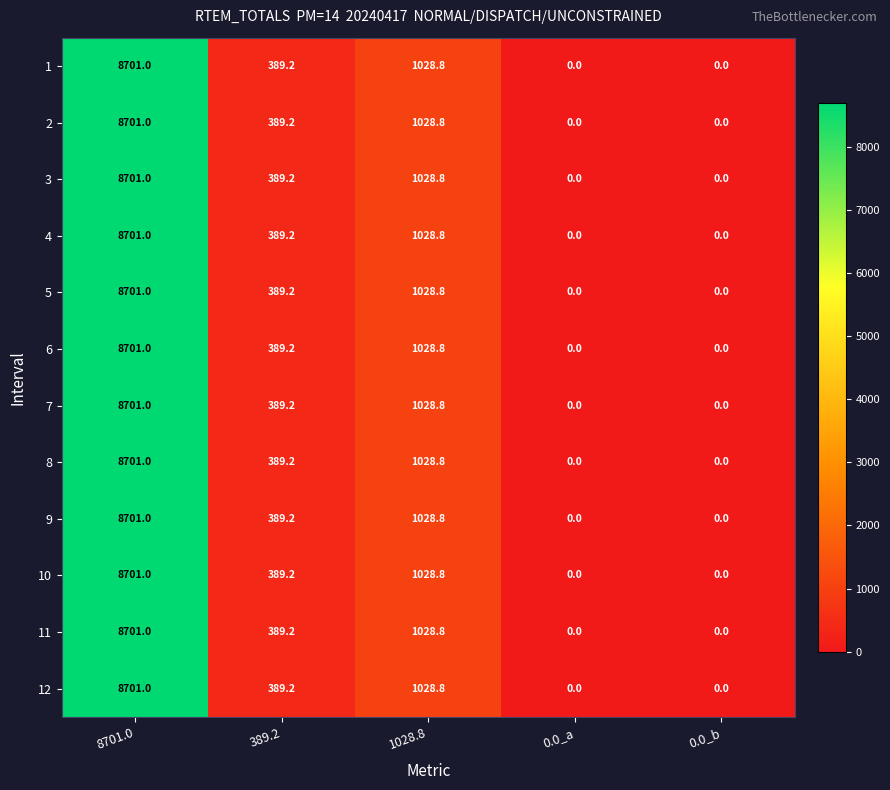

The value of 7 at 389.2 is 389.2. True or false?

True